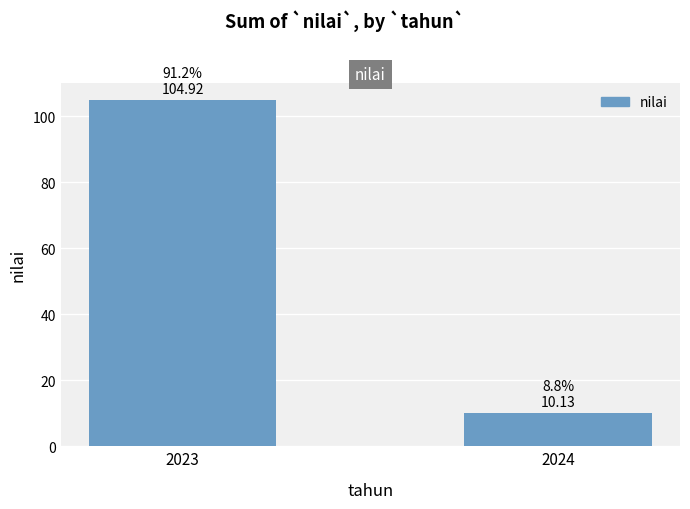

What is the difference between the values at 2024 and 2023?

94.8